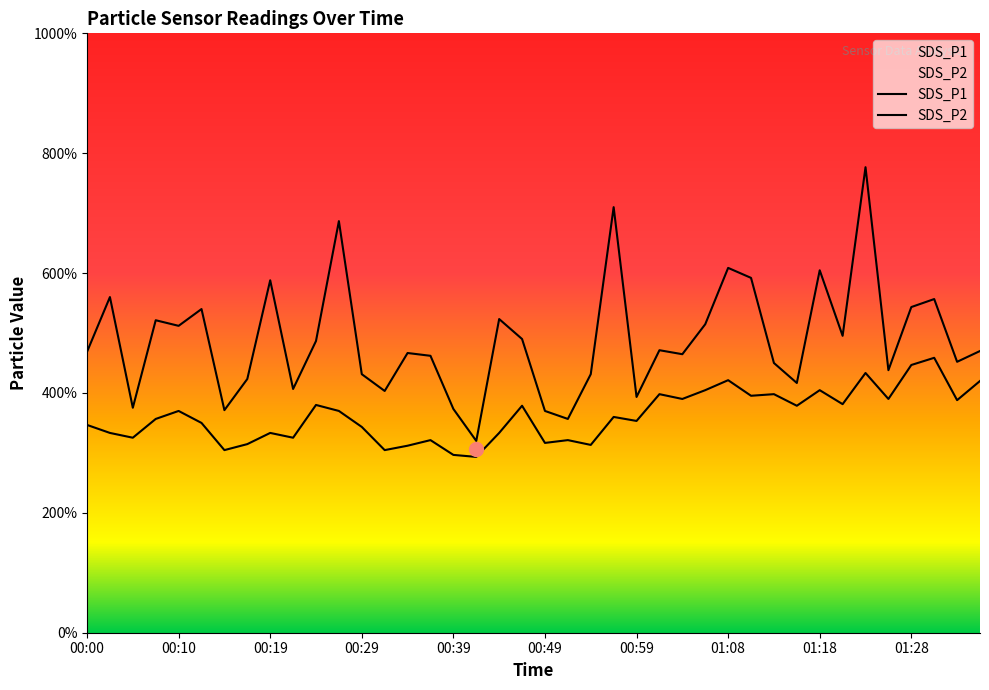

What is the label of the 27th point from the left?

26